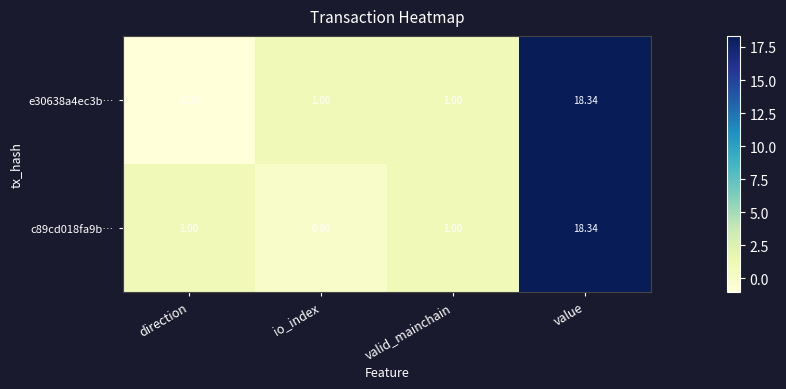

How many categories are shown in the chart?

4